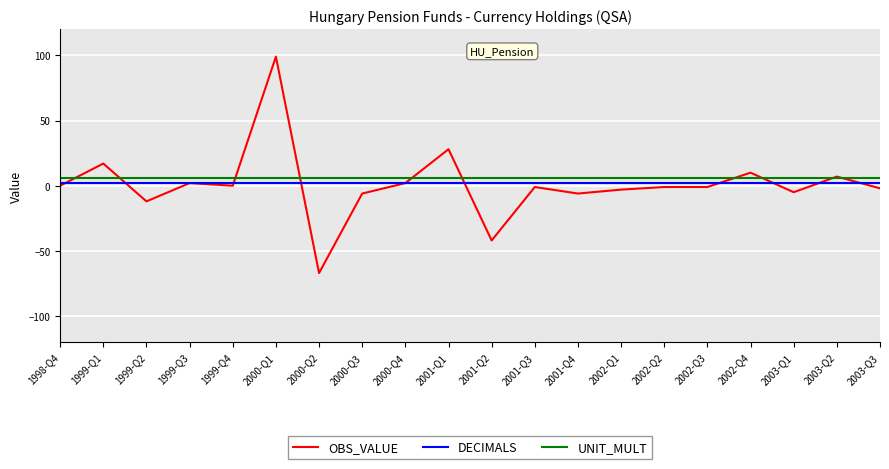

What position from the right is 2002-Q4?

4